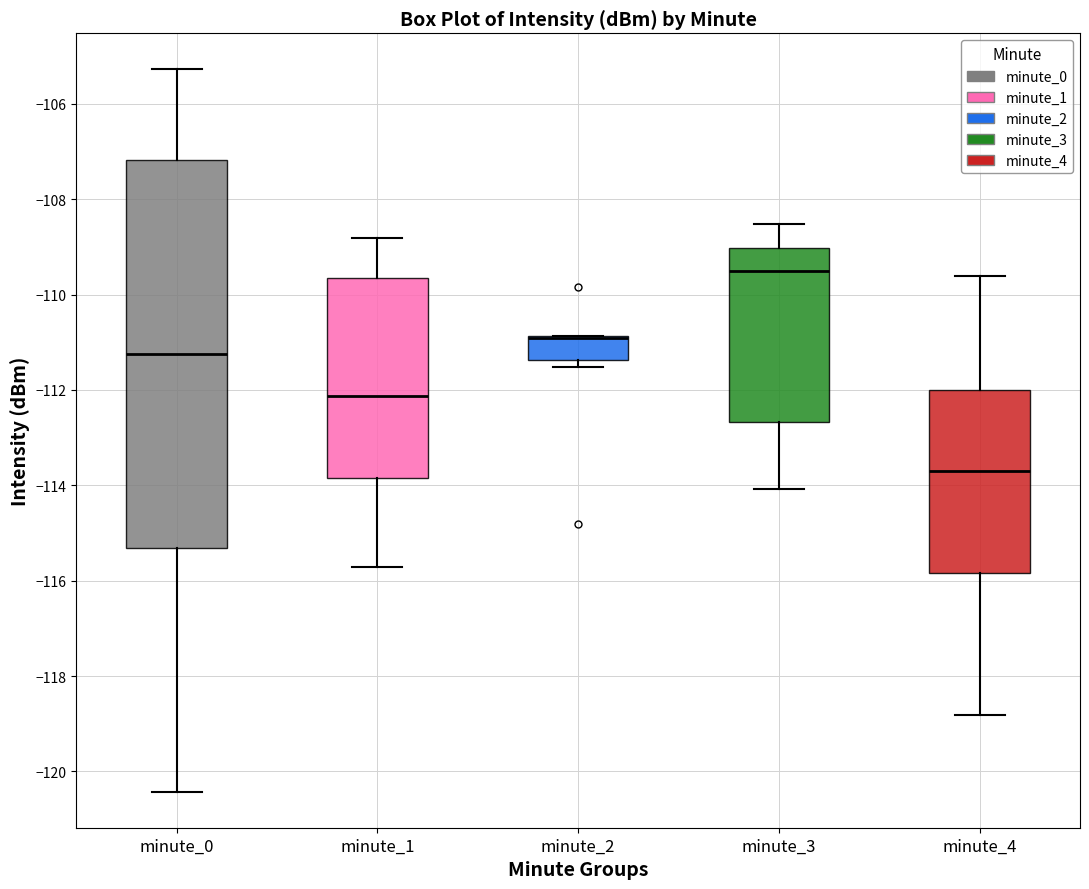

Which box is the tallest, from its lower edge to its upper edge?

minute_0